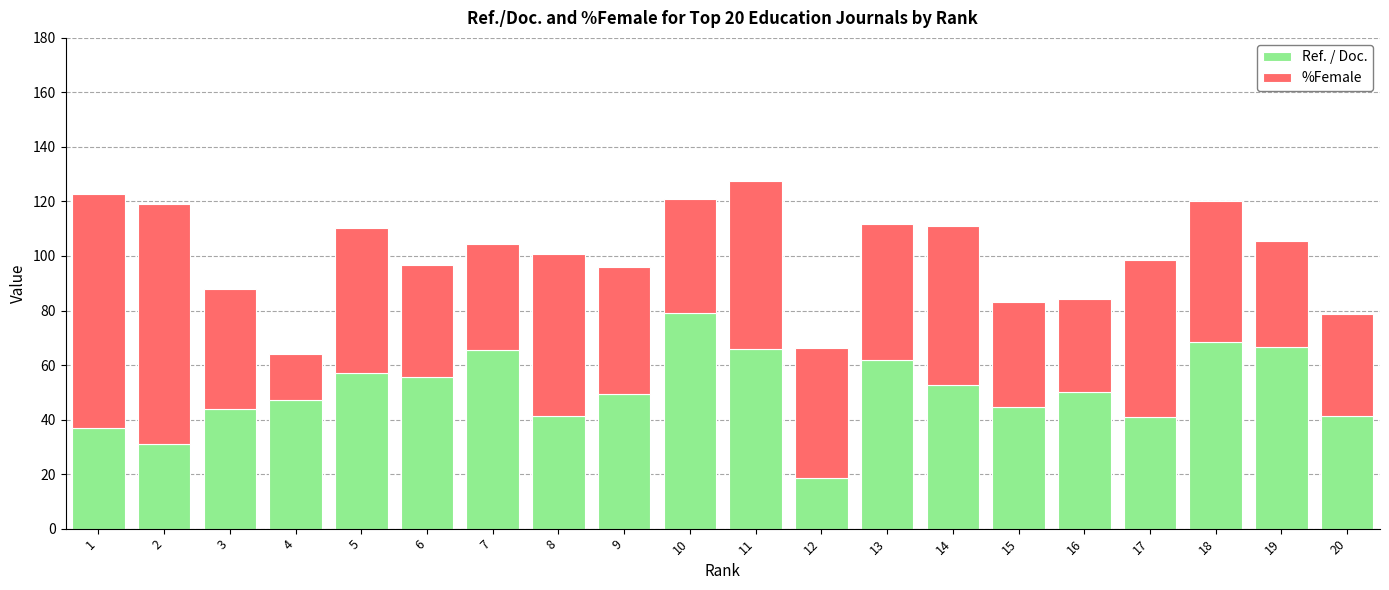

What is the sum of all Ref. / Doc. values?

1018.2